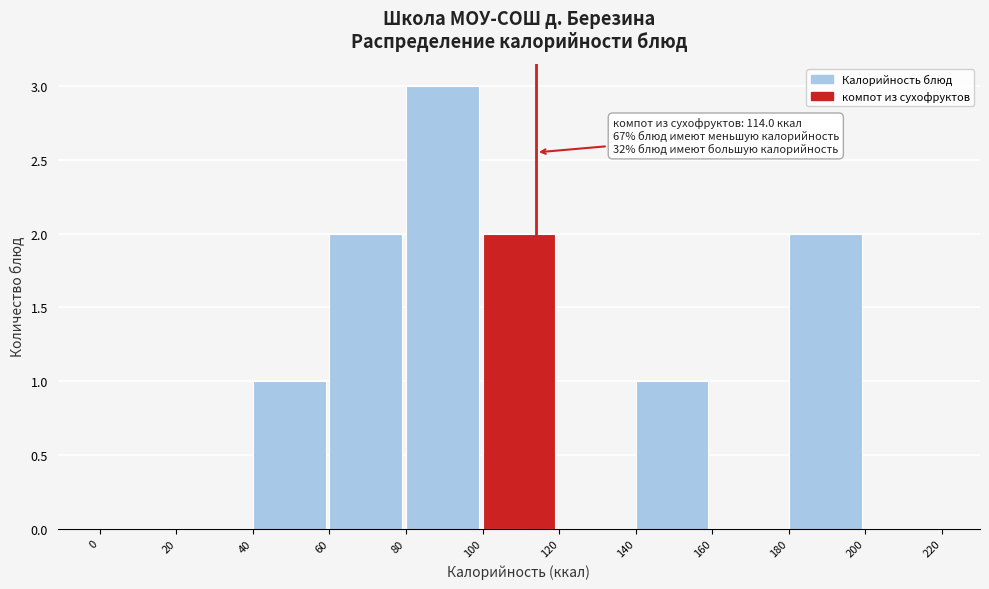

Which range on the x-axis has the tallest bar?

80 to 100